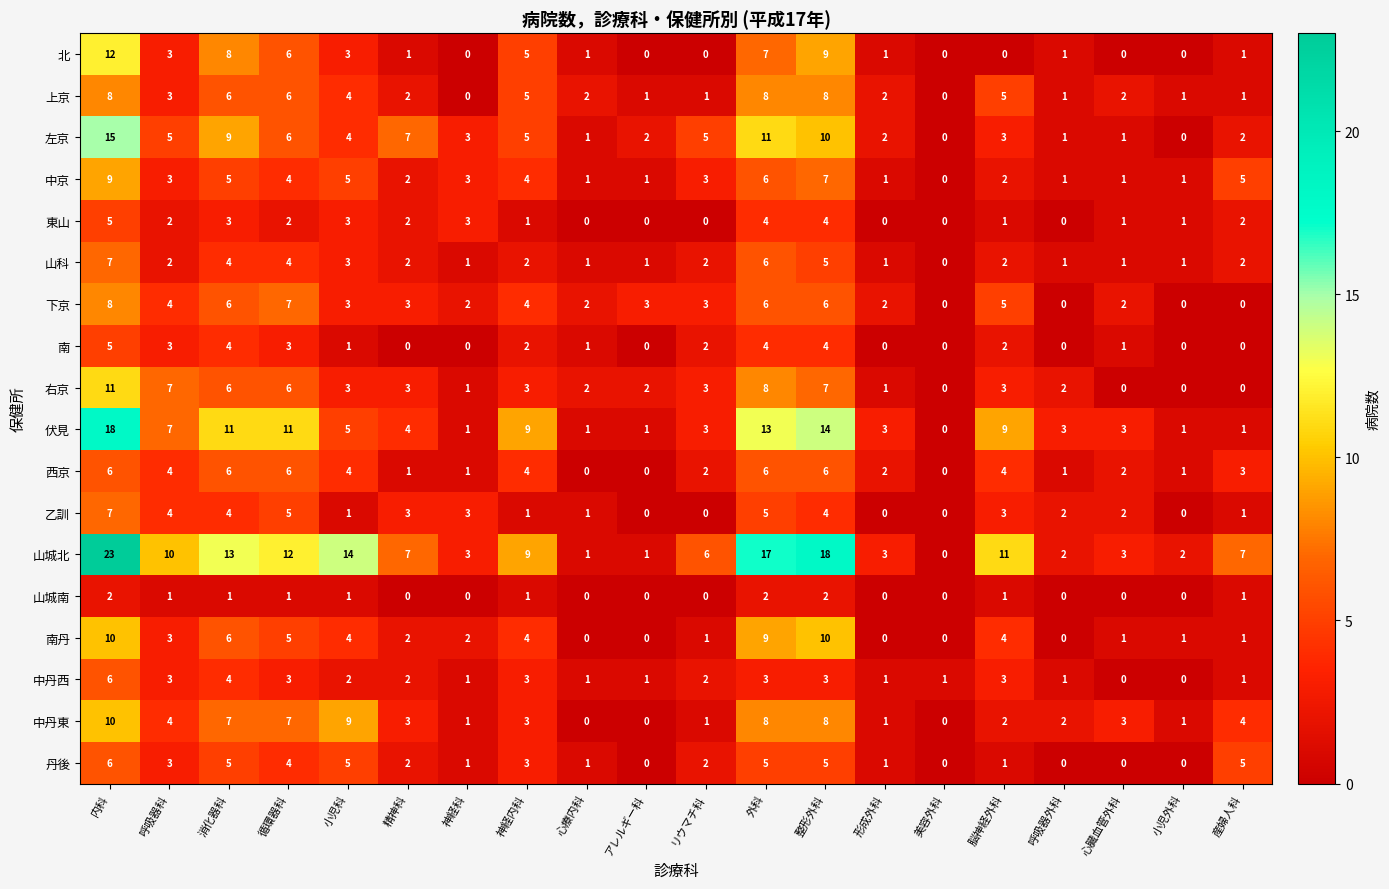

Is the value of 中京 at 形成外科 greater than the value of 右京 at 小児外科?

Yes